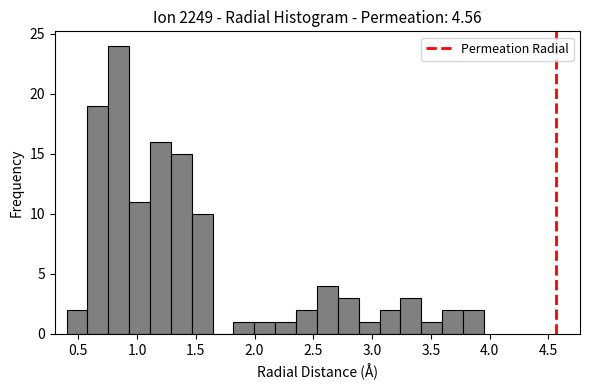

Read against the x-axis, roughly where is the centre of the tallest bar?

0.85